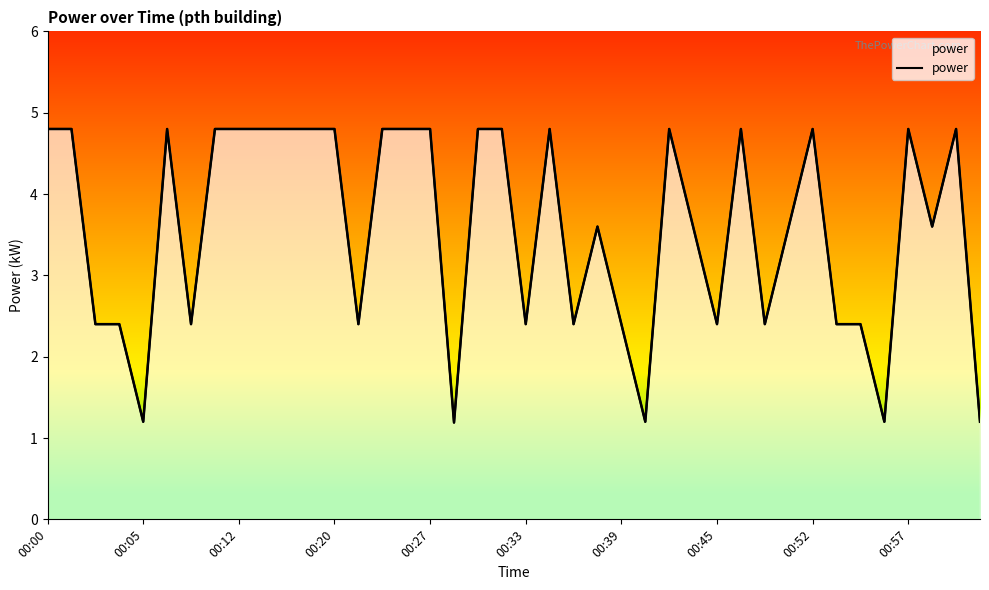

What is the difference between the maximum and second lowest values?

3.6